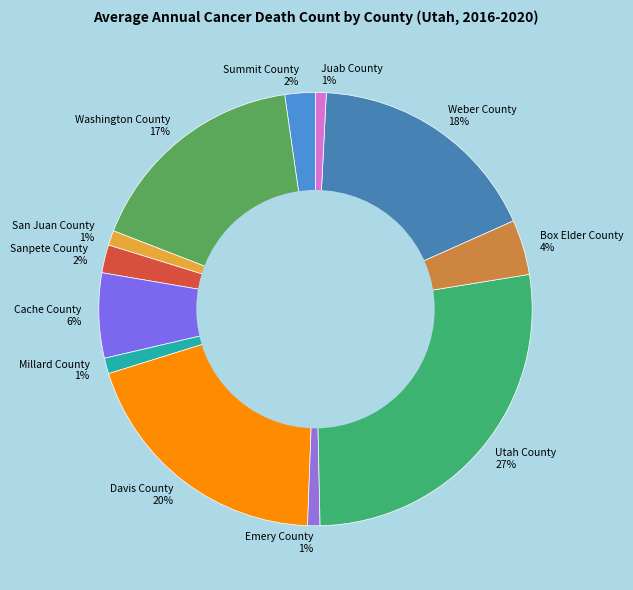

To the nearest percent, what percentage of the pie is Davis County?

20%